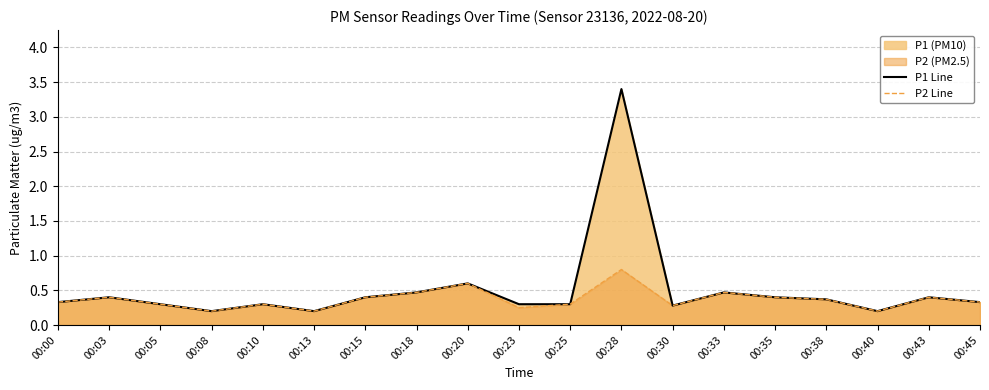

What is the lowest value of the P1 Line series?

0.2